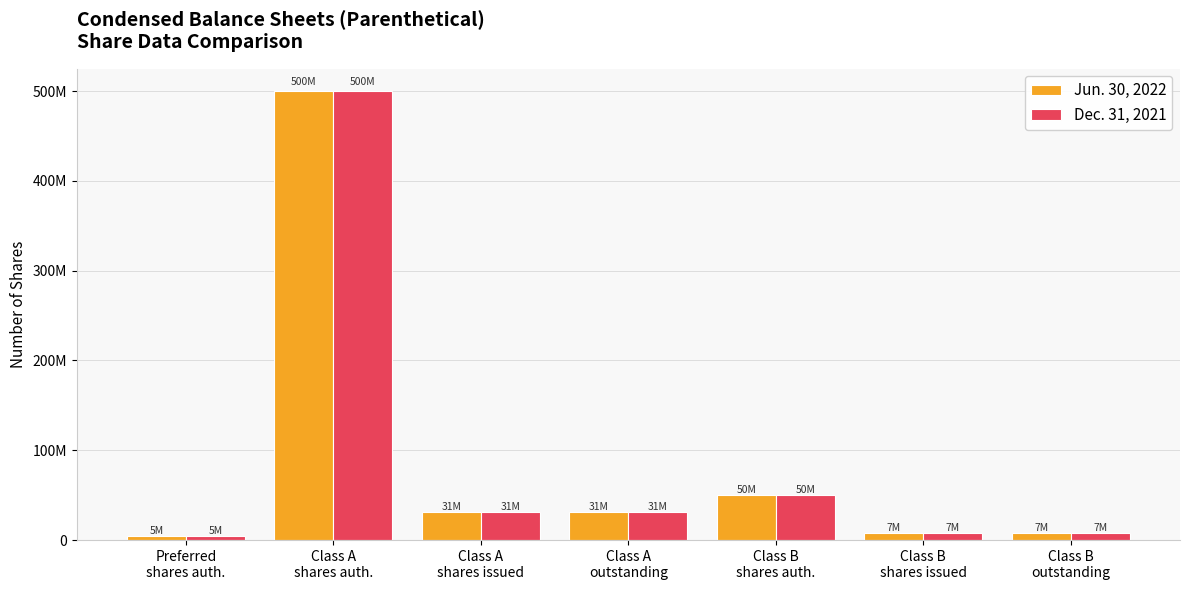

What are all the series names shown in the legend?

Jun. 30, 2022, Dec. 31, 2021